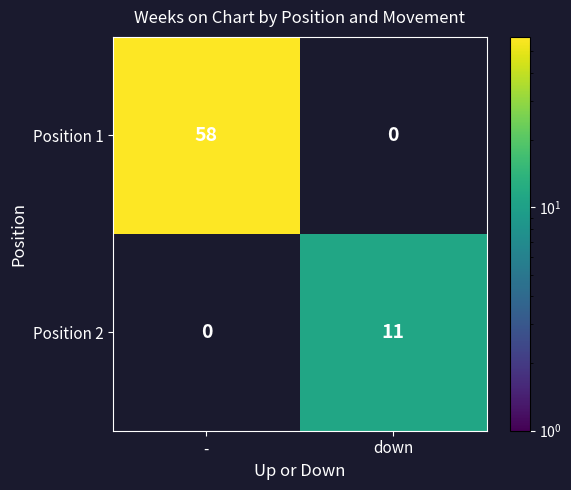

The value of Position 2 at down is 19.1. True or false?

False